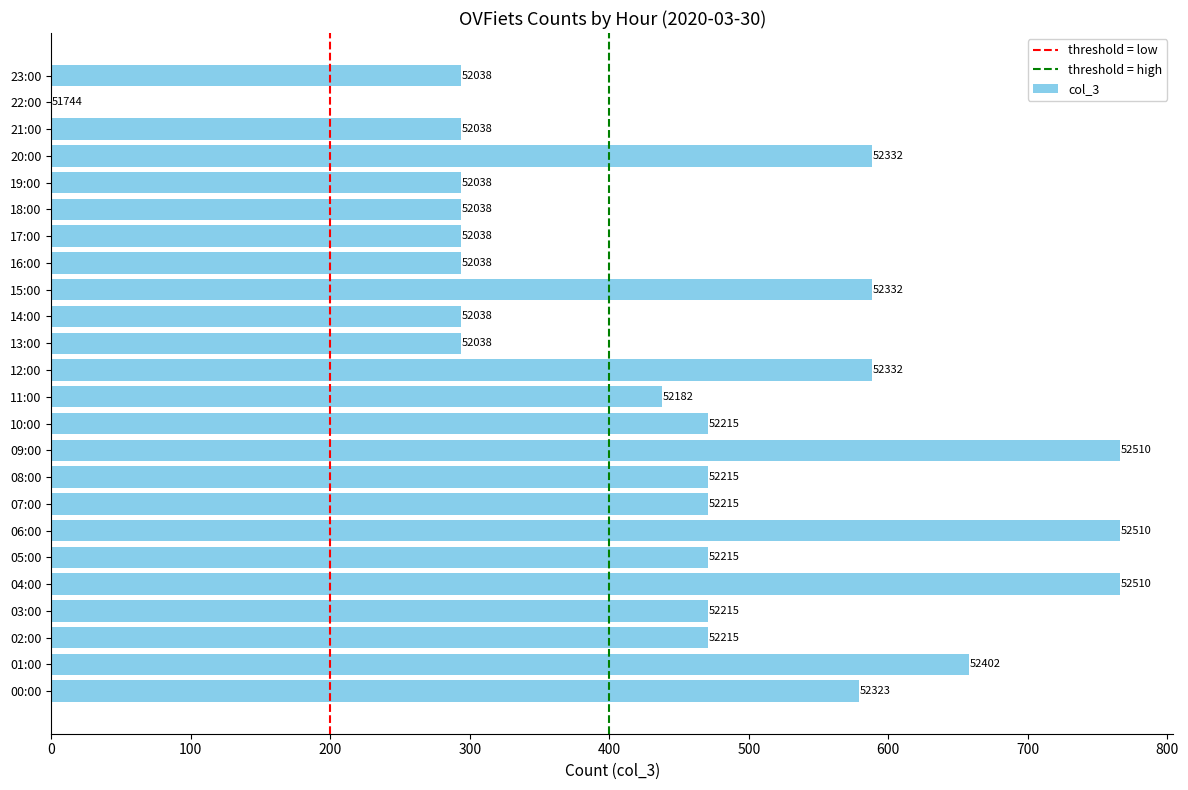

What is the maximum value shown in the chart?

766